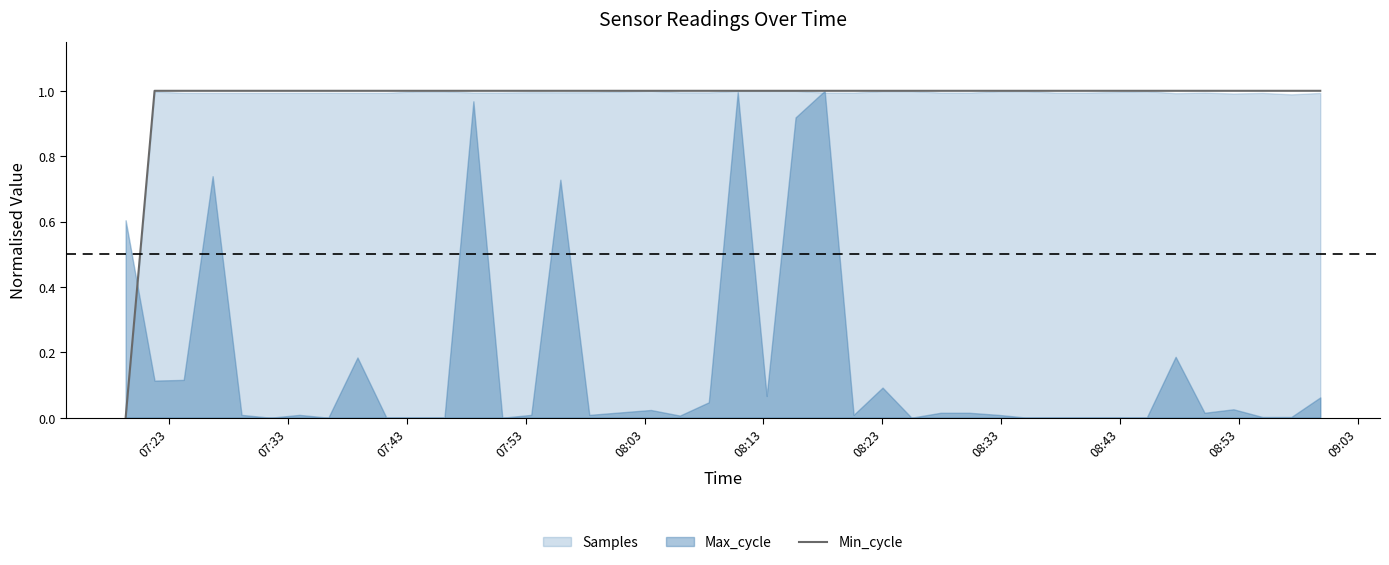

What is the greatest value displayed?

1